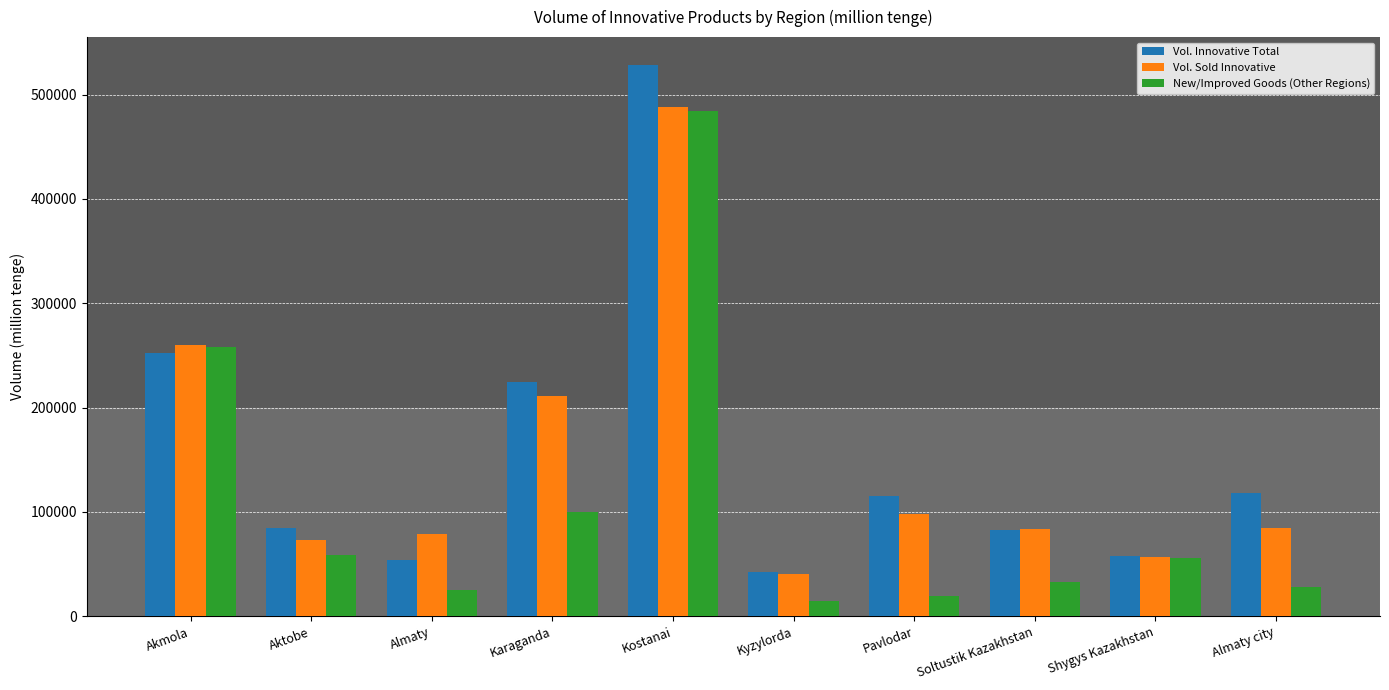

At how many categories does at least one series exceed 398399?

1